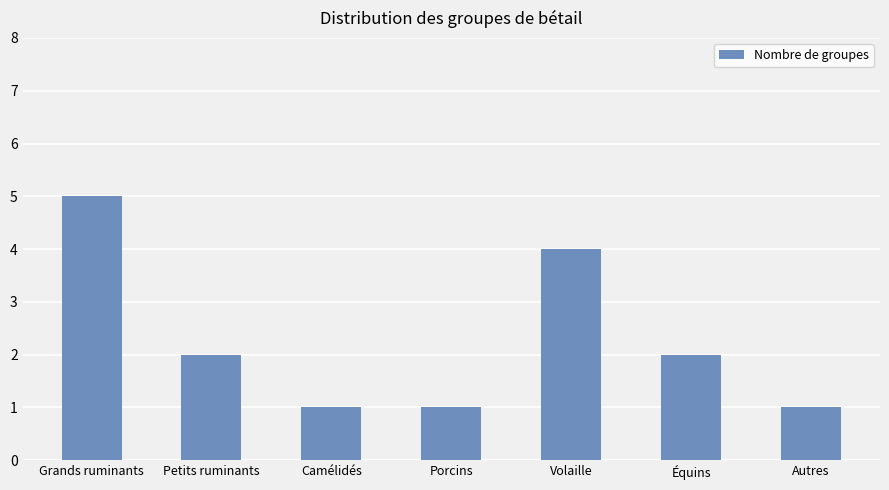

Are the bars horizontal?

No